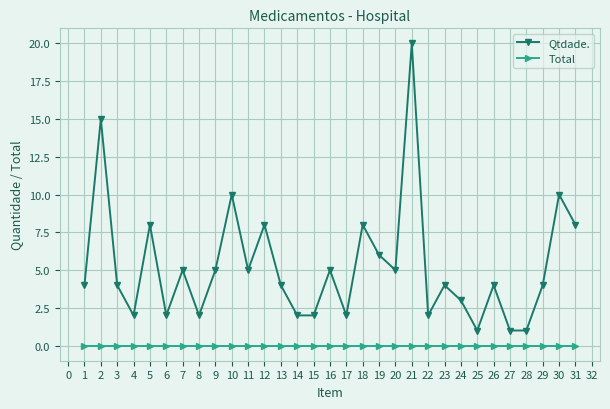

Rank the series by their average value, from highest to lowest.

Qtdade., Total